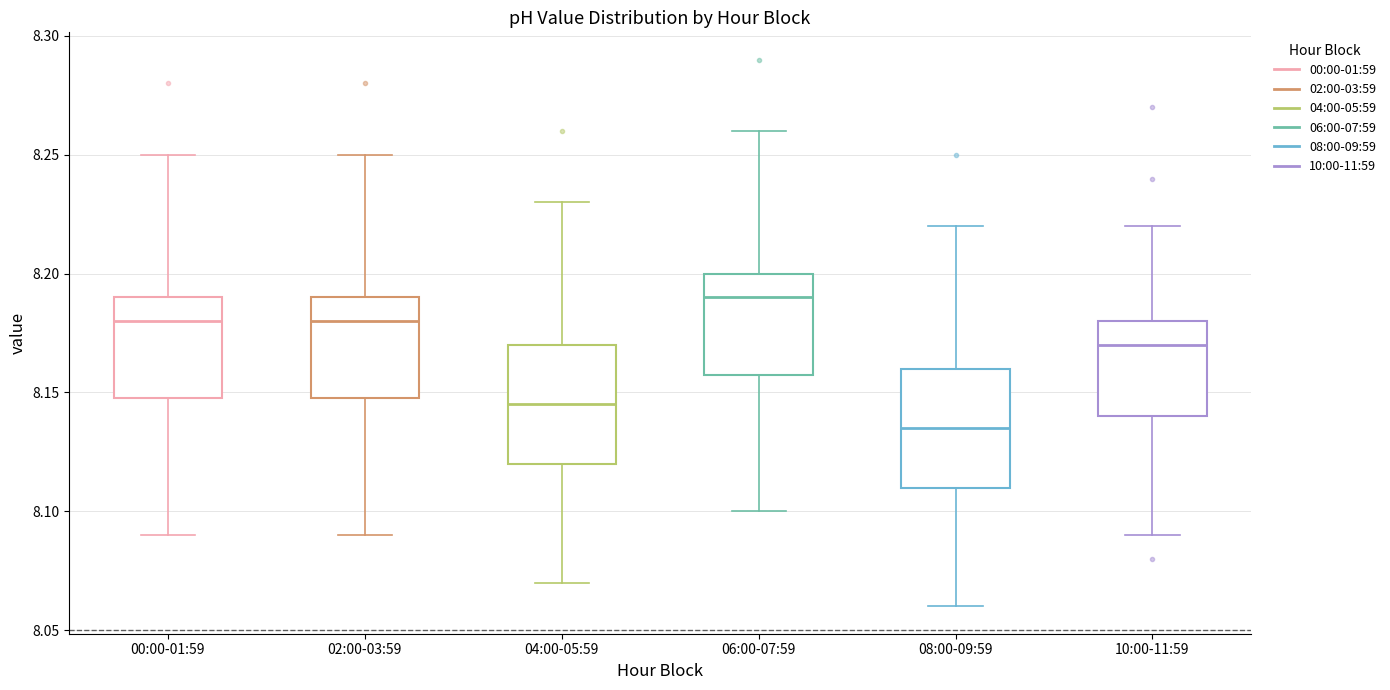

Where does the upper whisker of the box for 04:00-05:59 end on the y-axis? The values are not printed on the chart, so give them approximately, as read against the axis.

8.230